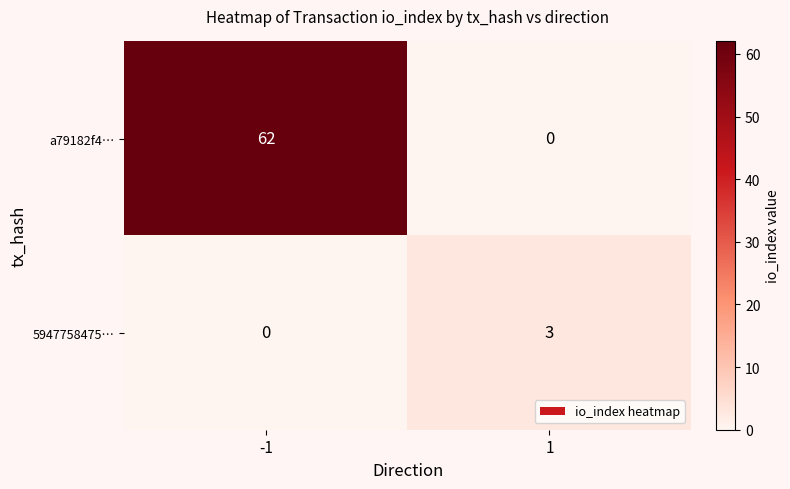

How many values in 5947758475… are above zero?

1